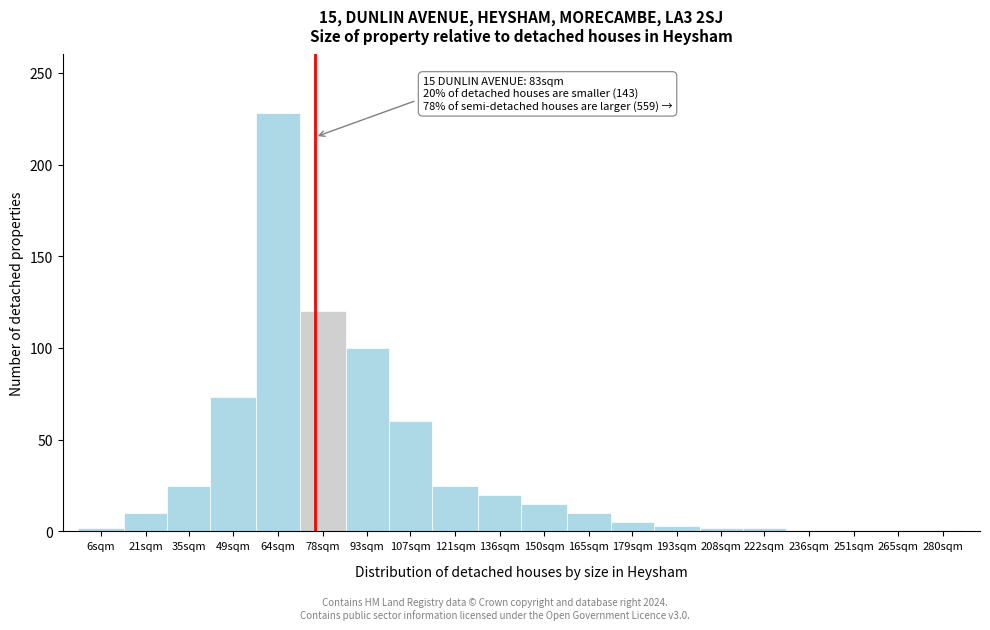

At which category does the chart reach its peak across all series?

64sqm